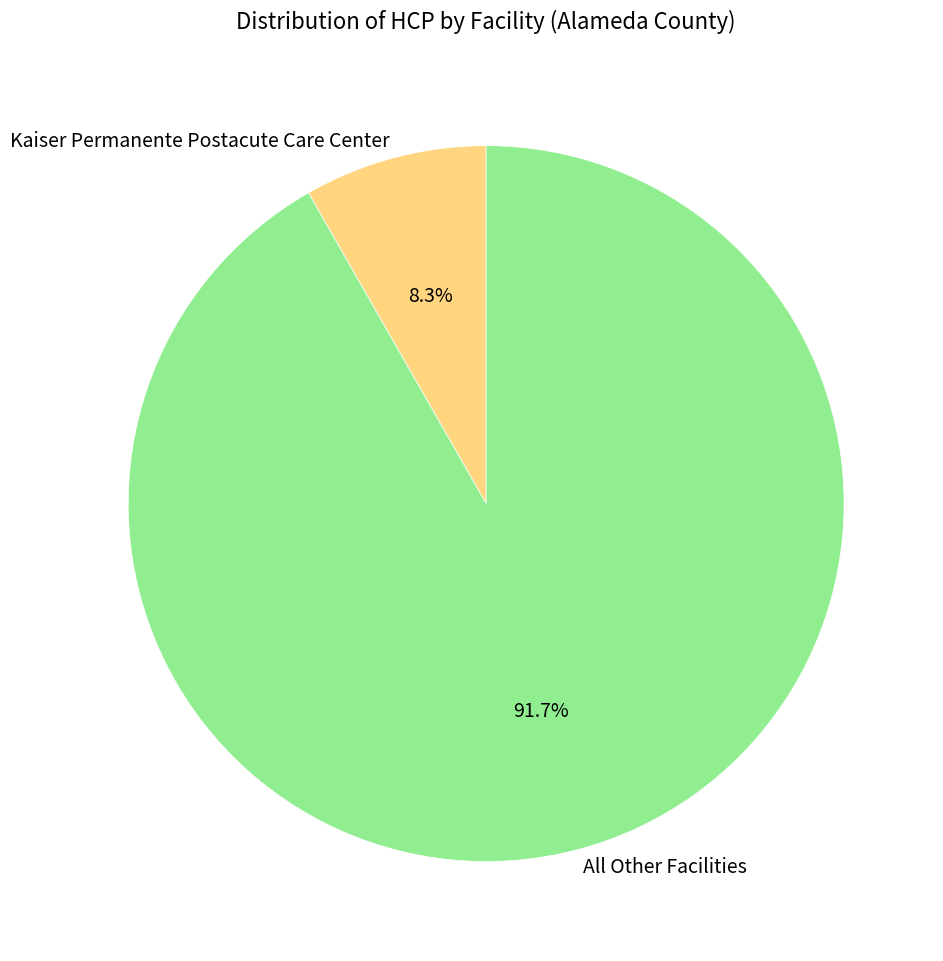

Is there any slice that represents more than half of the pie?

Yes